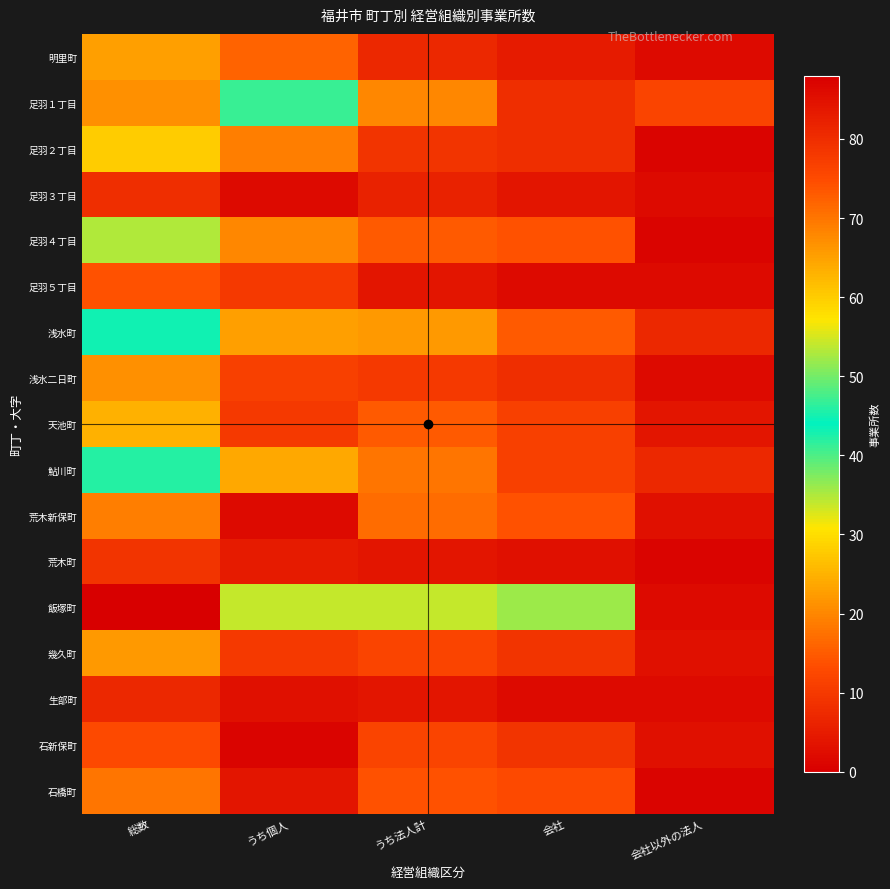

What is the difference between the highest and lowest values at 会社以外の法人?

11